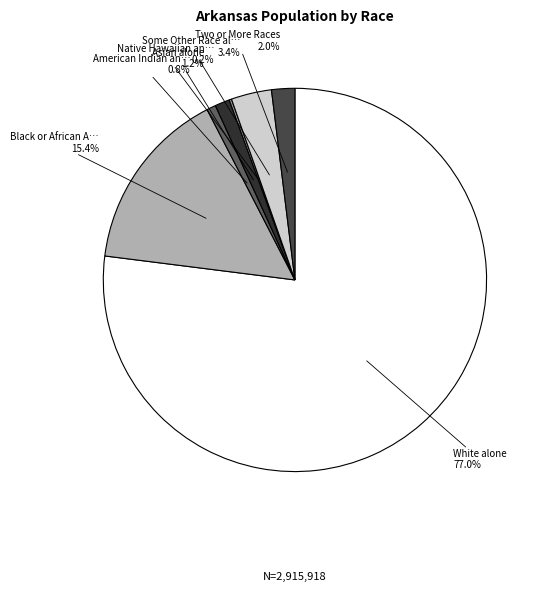

Count the number of slices in the pie.

7